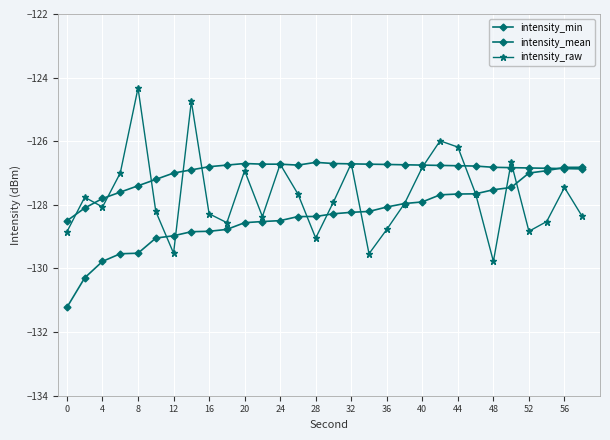

How many lines are shown in the chart?

3